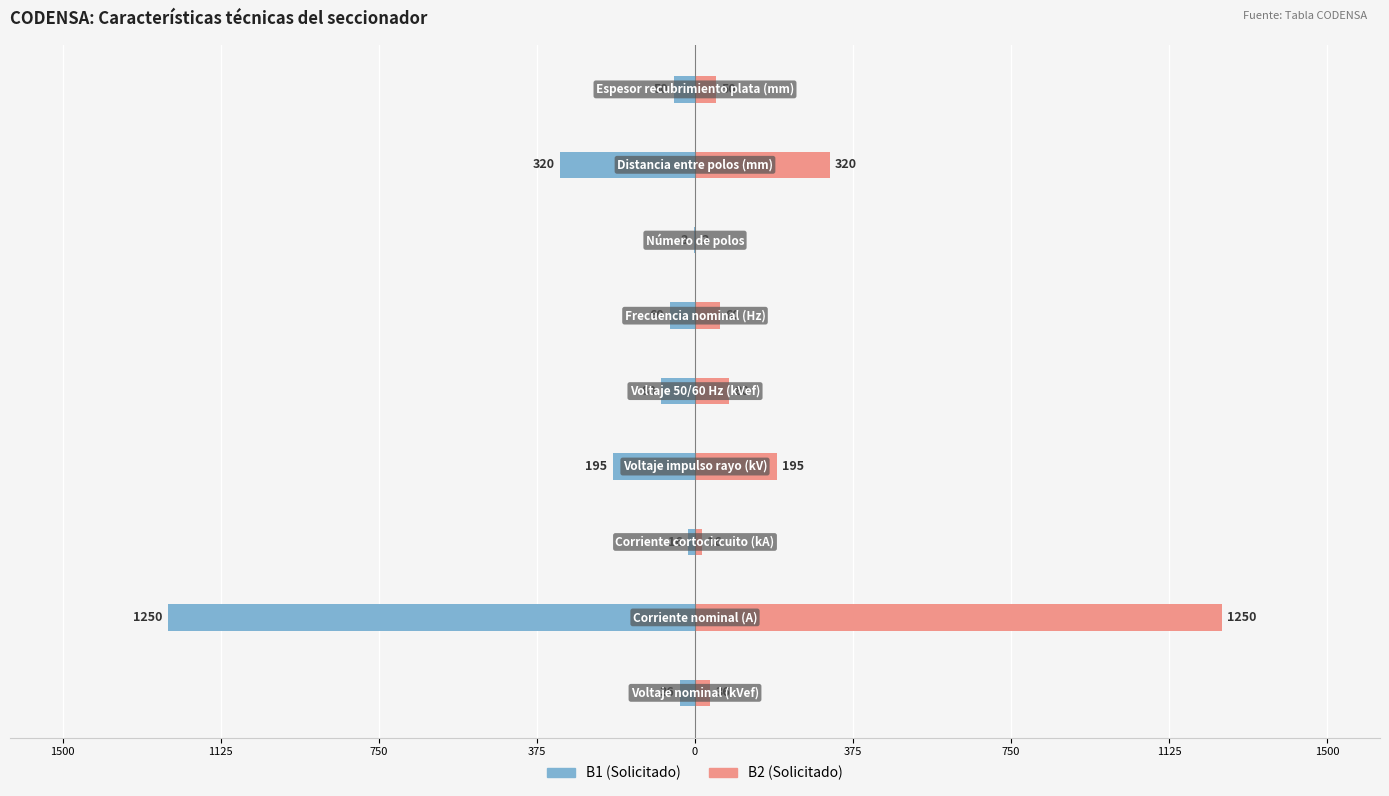

The value of B1 at 375 is -195. True or false?

True